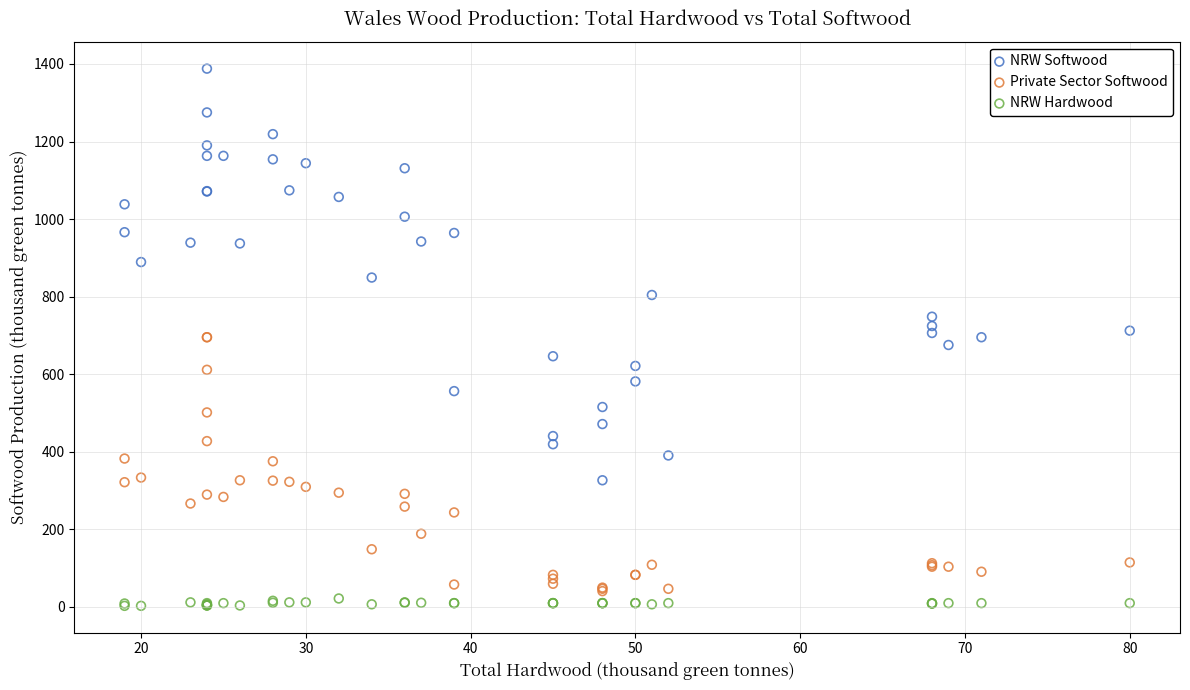

Which series contains the highest Y value?

NRW Softwood